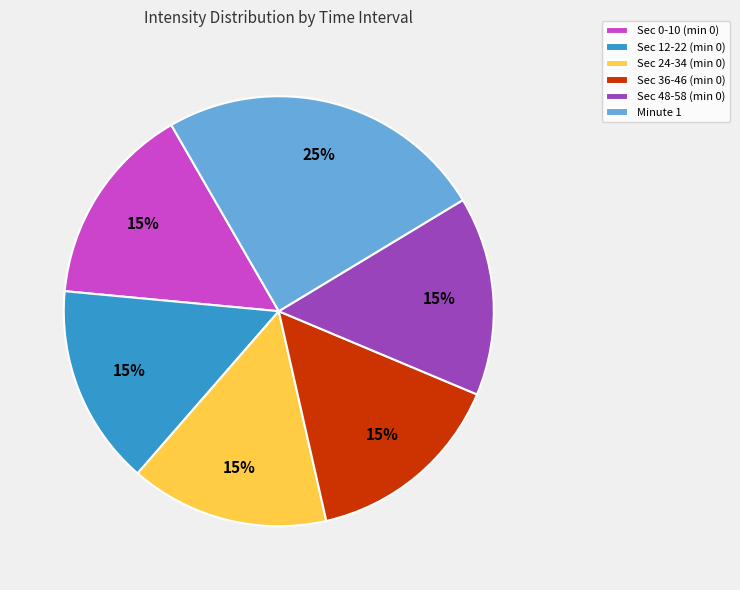

What is the ratio of the value at Sec 48-58 (min 0) to the value at Sec 36-46 (min 0)?

1.0